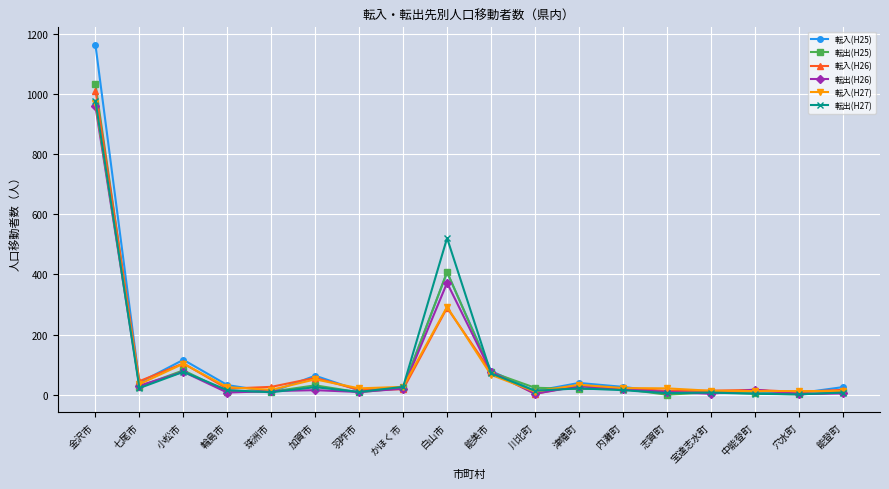

Which series has the largest range (max minus min)?

転入(H25)